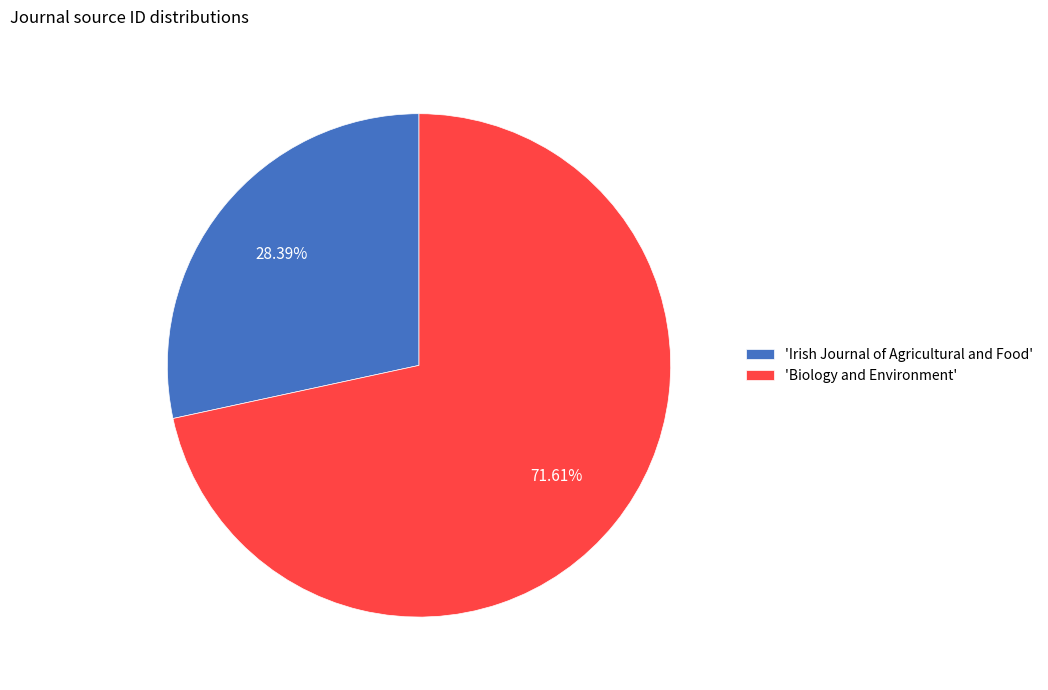

Is there any slice that represents more than half of the pie?

Yes